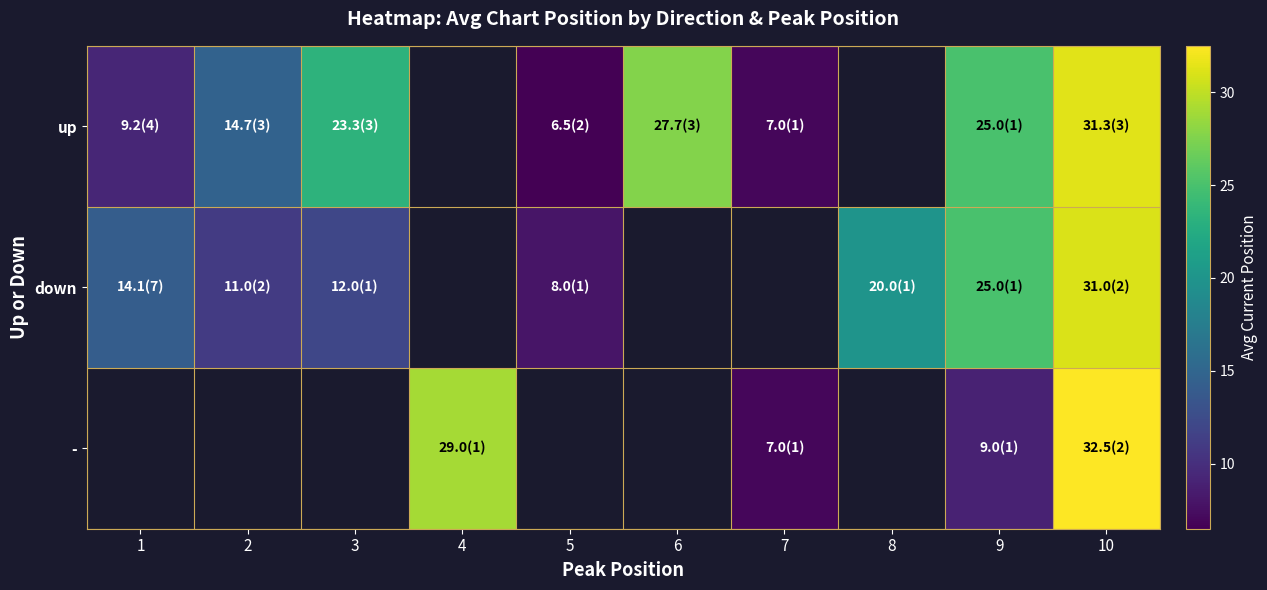

How many data points does each series have?

10